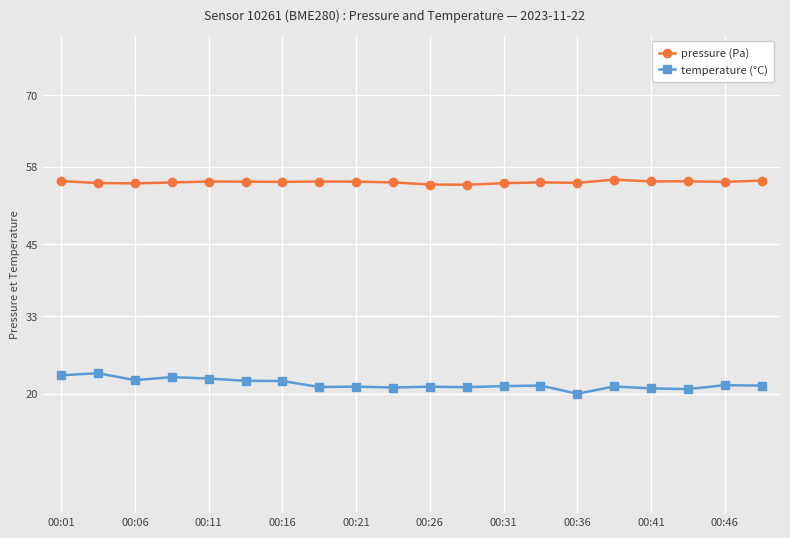

What is the value of the temperature (°C) point at the 6th from the left?

22.2